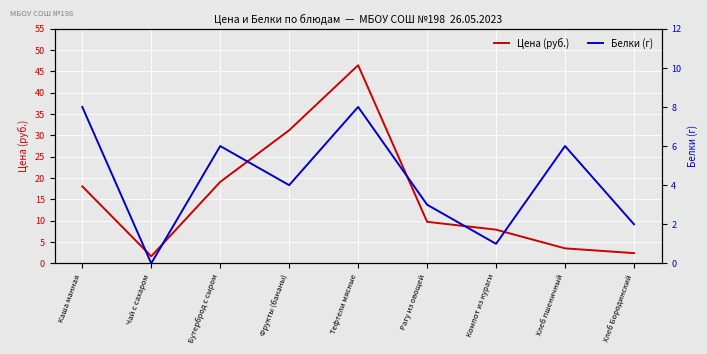

The Цена (руб.) series shows 18.1 at Каша манная. True or false?

True